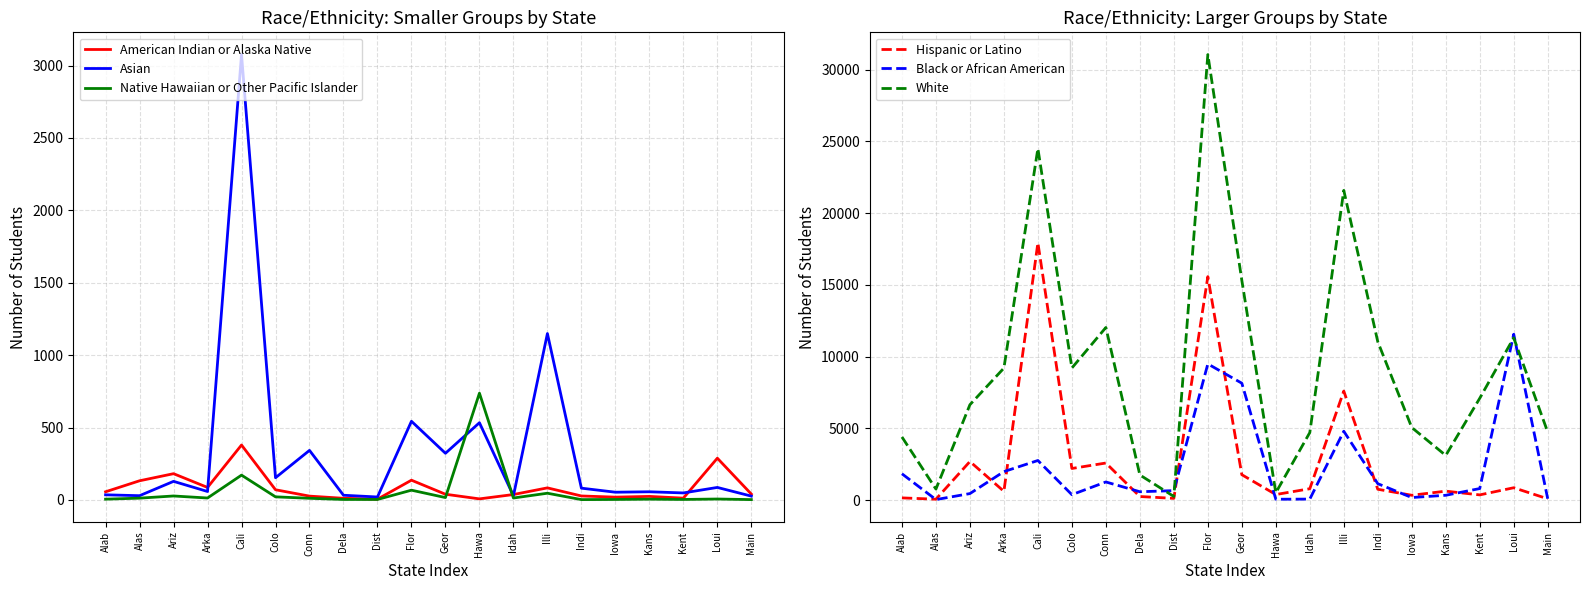

True or false: Hispanic or Latino and White intersect in this chart.

False